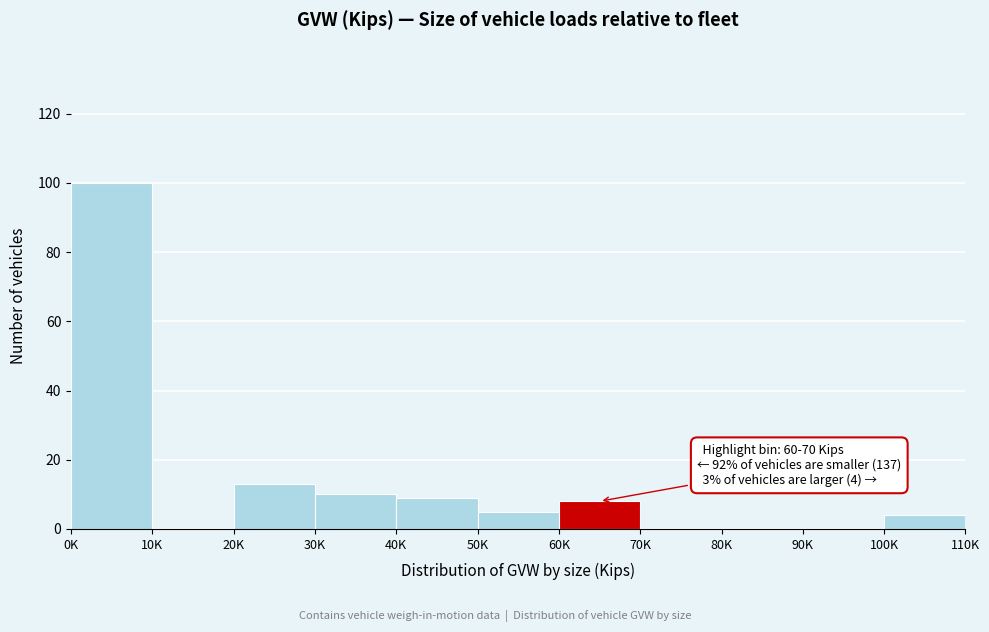

Reading left to right, what are all the values shown in this chart?

0K=100	10K=0	20K=13	30K=10	40K=9	50K=5	60K=8	70K=0	80K=0	90K=0	100K=4